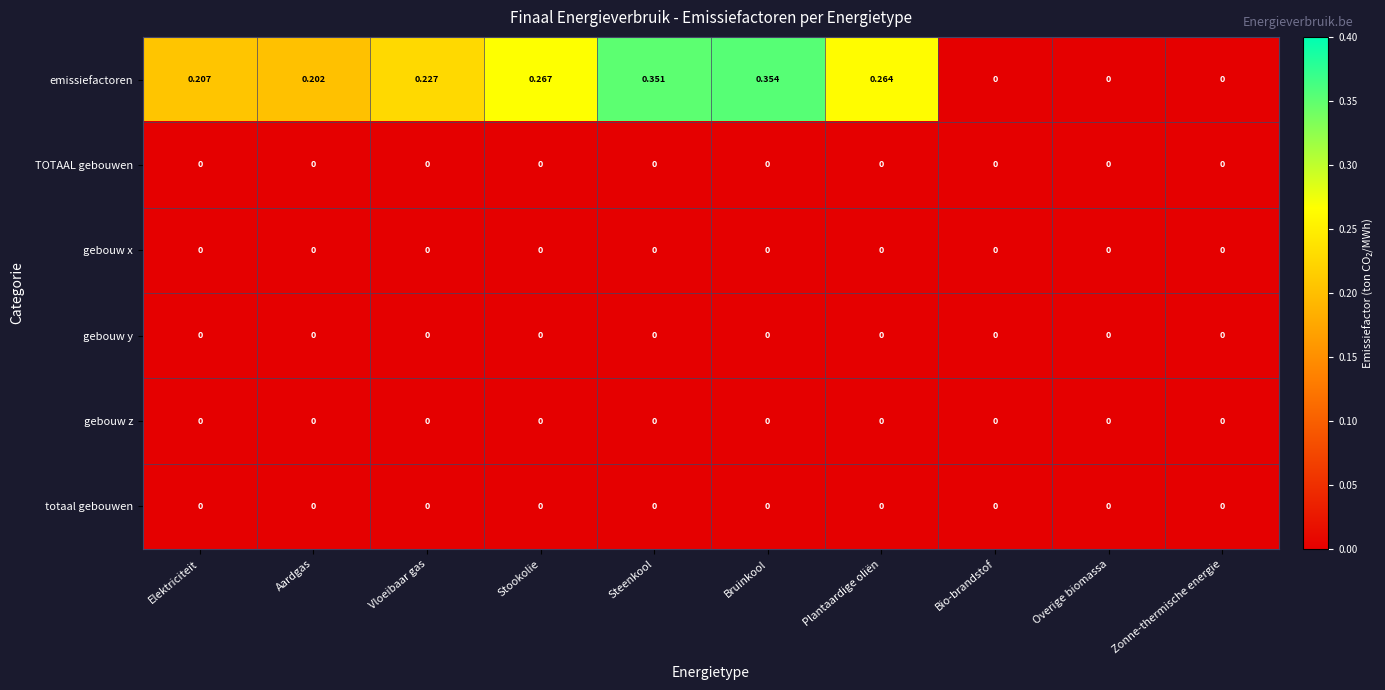

Which series has the largest range (max minus min)?

emissiefactoren